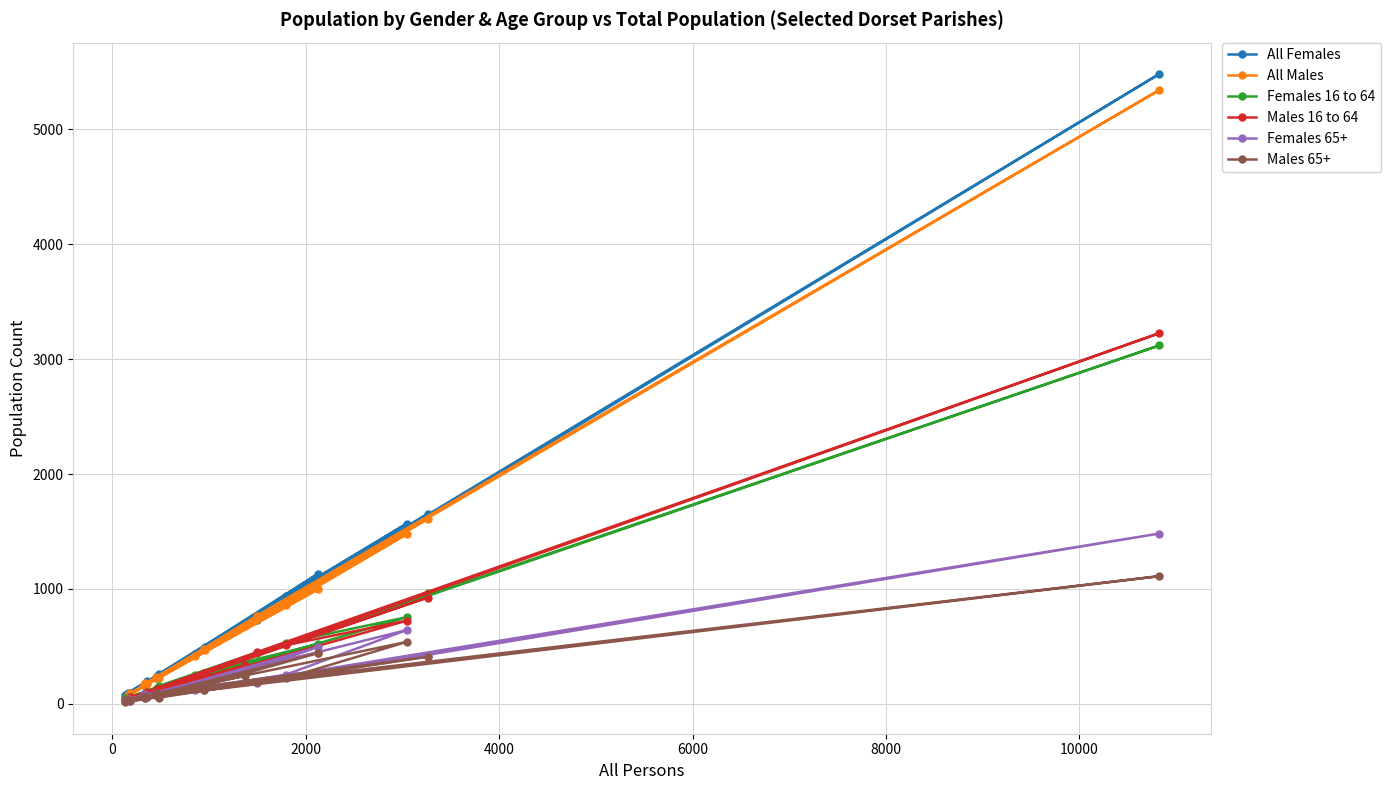

How many values in the Males 16 to 64 series exceed 219?

9